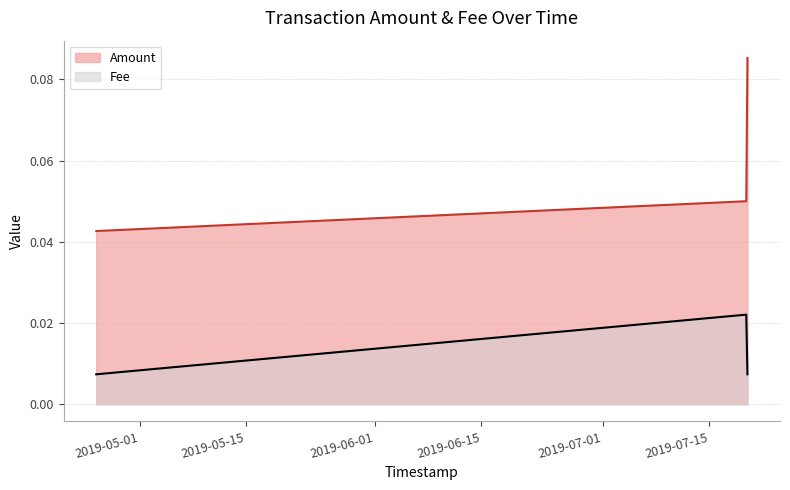

Reading left to right, transcribe all the data shown in this chart.

Amount: 0.0	0.1	0.1
Fee: 0.0	0.0	0.0